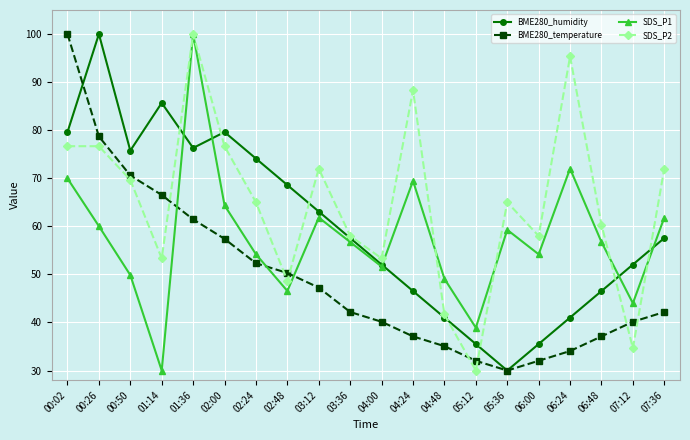

What is the smallest value displayed?

30.0